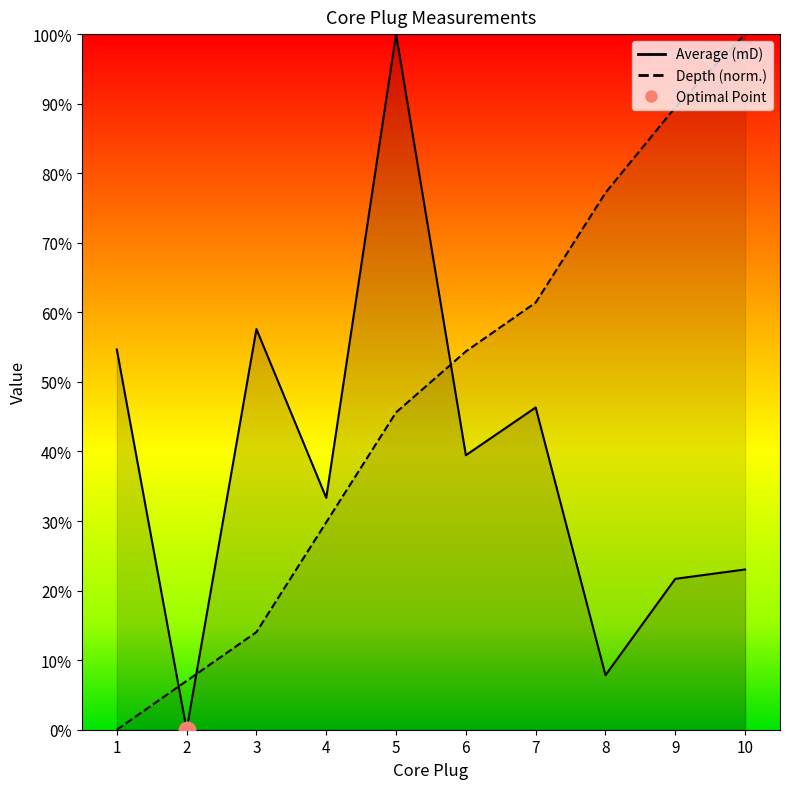

At 8, list the series in order from smallest to largest.

Average (mD), Depth